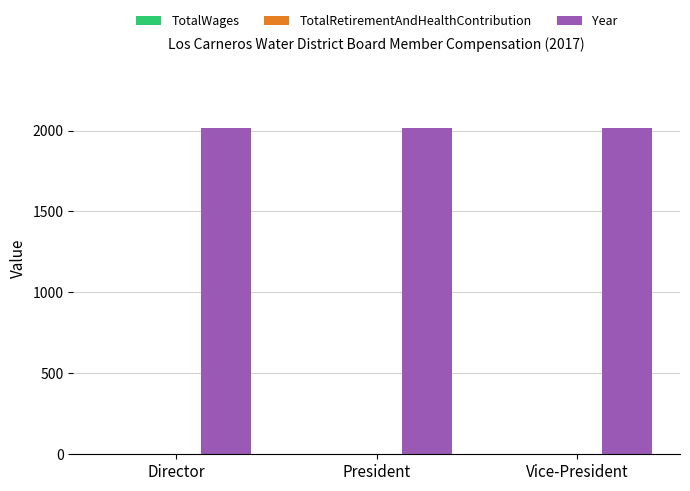

What is the label of the 2nd bar from the right?

President